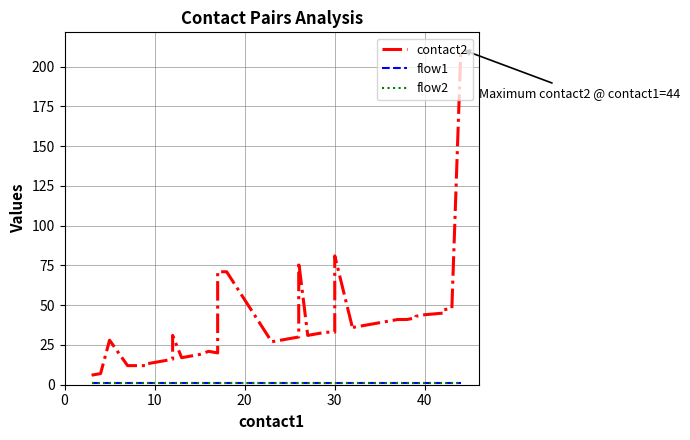

Reading right to left, extract all data points from this chart.

contact2: 211	48	47	45	44	43	42	41	41	36	35	81	34	33	33	32	31	77	30	29	28	27	71	71	20	21	19	18	17	31	28	16	14	13	12	12	12	28	7	6
flow1: 1	1	1	1	1	1	1	1	1	1	1	1	1	1	1	1	1	1	1	1	1	1	1	1	1	1	1	1	1	1	1	1	1	1	1	1	1	1	1	1
flow2: 1	1	1	1	1	1	1	1	1	1	1	1	1	1	1	1	1	1	1	1	1	1	1	1	1	1	1	1	1	1	1	1	1	1	1	1	1	1	1	1